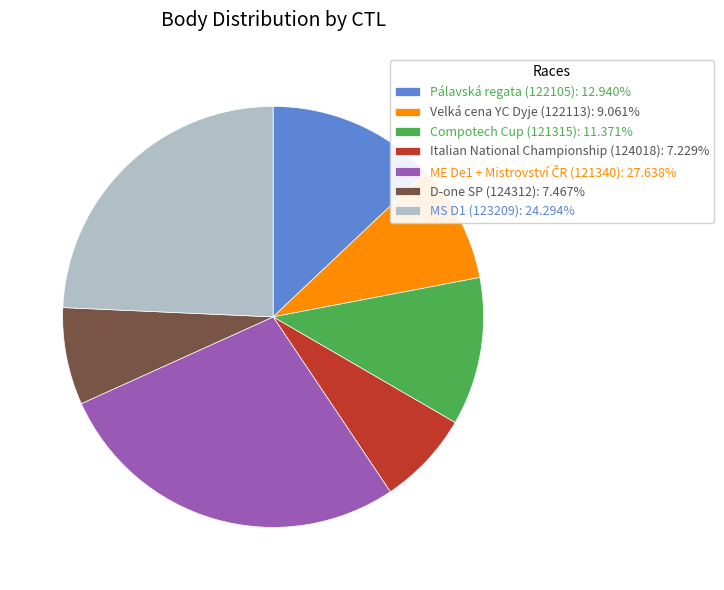

What is the ratio of the value at Italian National Championship (124018): 7.229% to the value at Compotech Cup (121315): 11.371%?

0.6